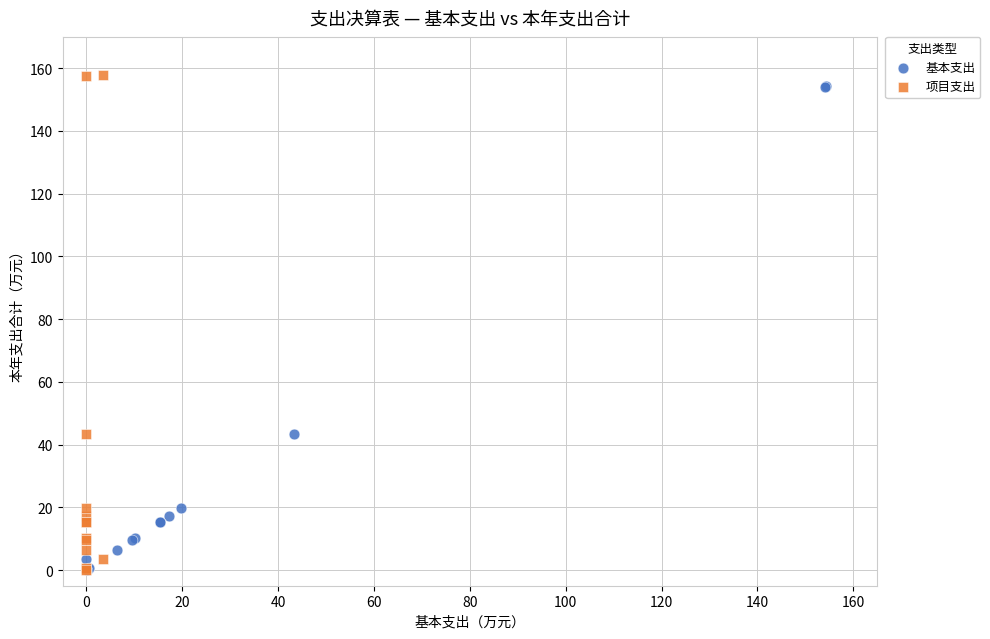

Which series has the largest Y range (max minus min)?

项目支出